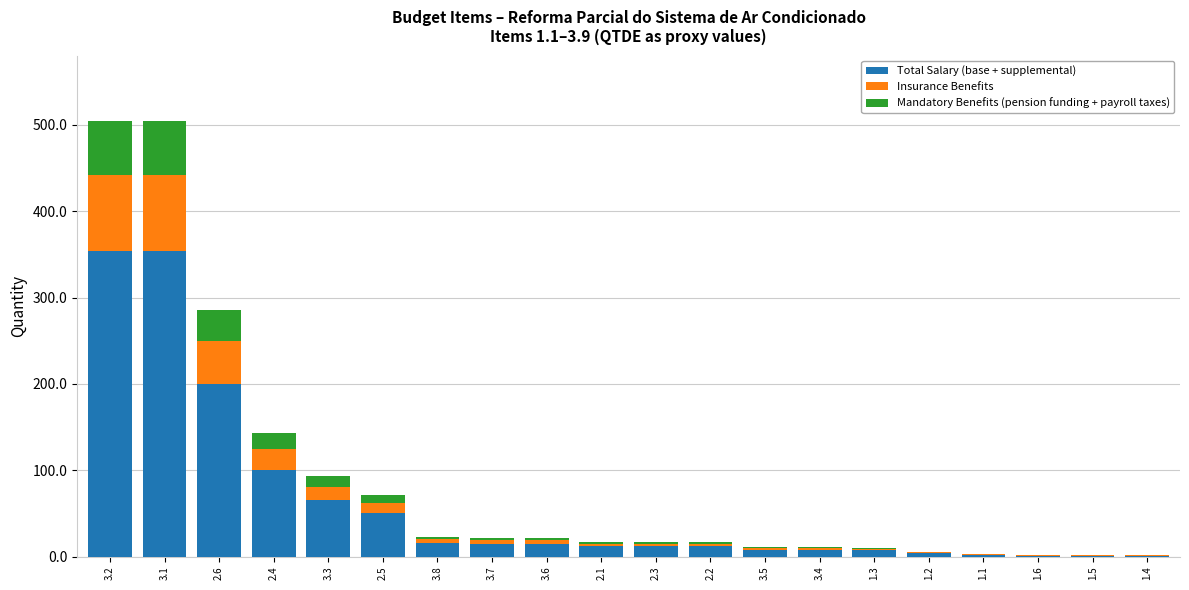

What is the sum of all Total Salary (base + supplemental) values?

1235.2